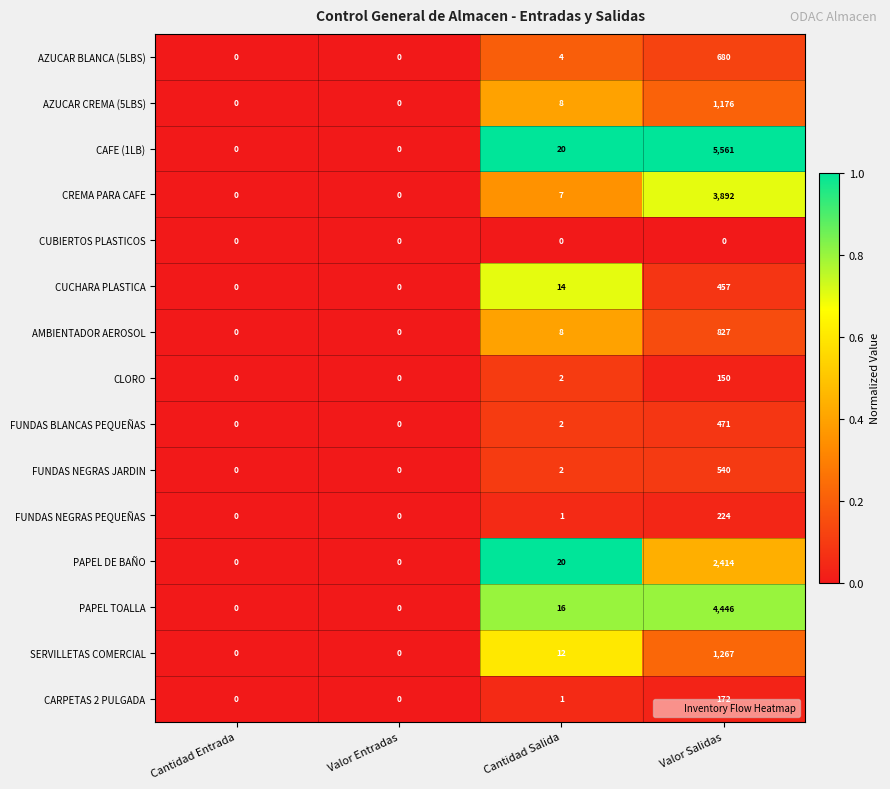

Between Valor Entradas and Valor Salidas, which series saw the biggest shift?

CAFE (1LB)